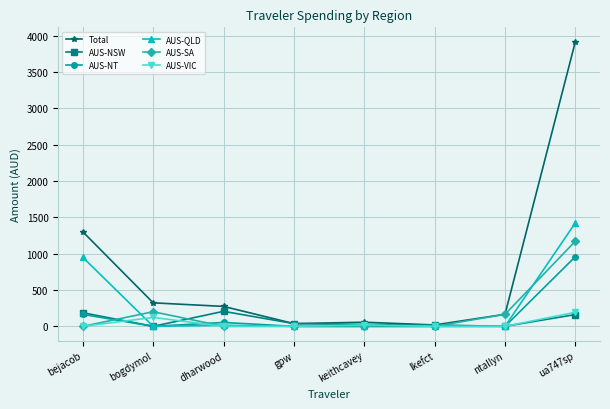

What is the total value across all series at gpw?

74.8